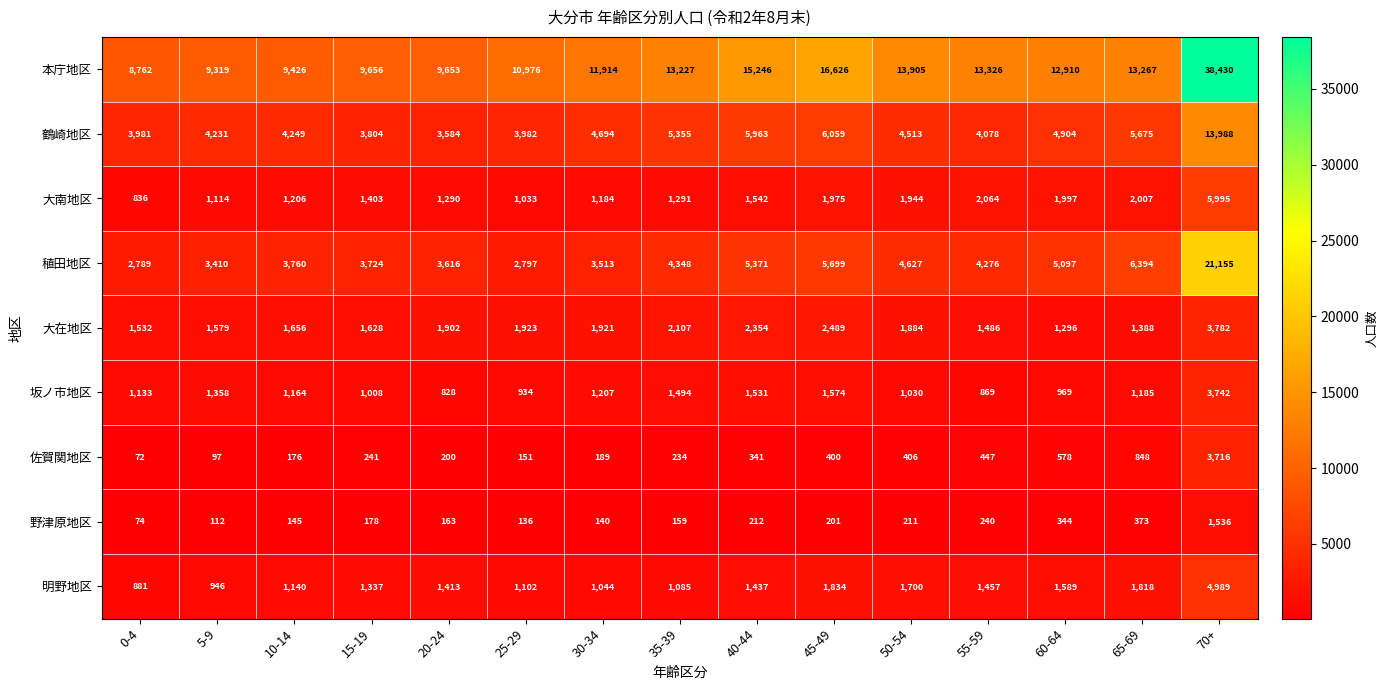

Which category has the highest value across all series?

70+